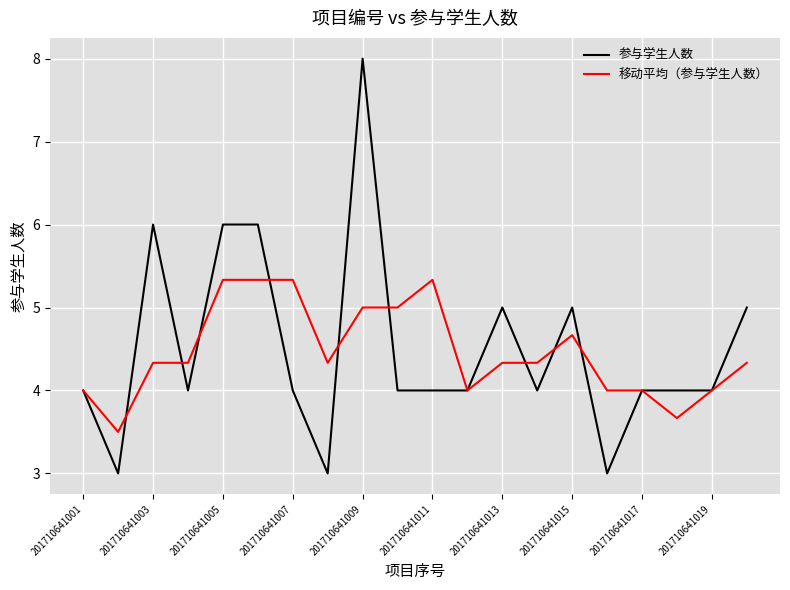

Rank the series by their maximum value, from lowest to highest.

移动平均（参与学生人数）, 参与学生人数